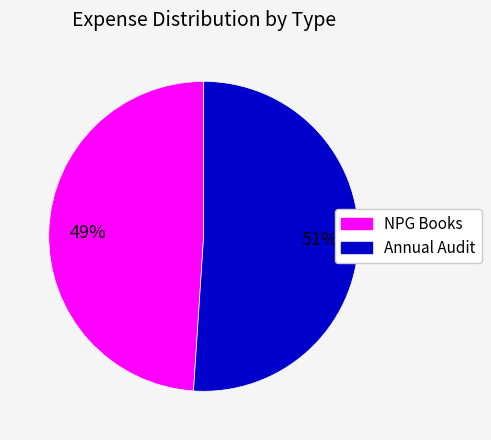

Between Annual Audit and NPG Books, which is larger?

Annual Audit